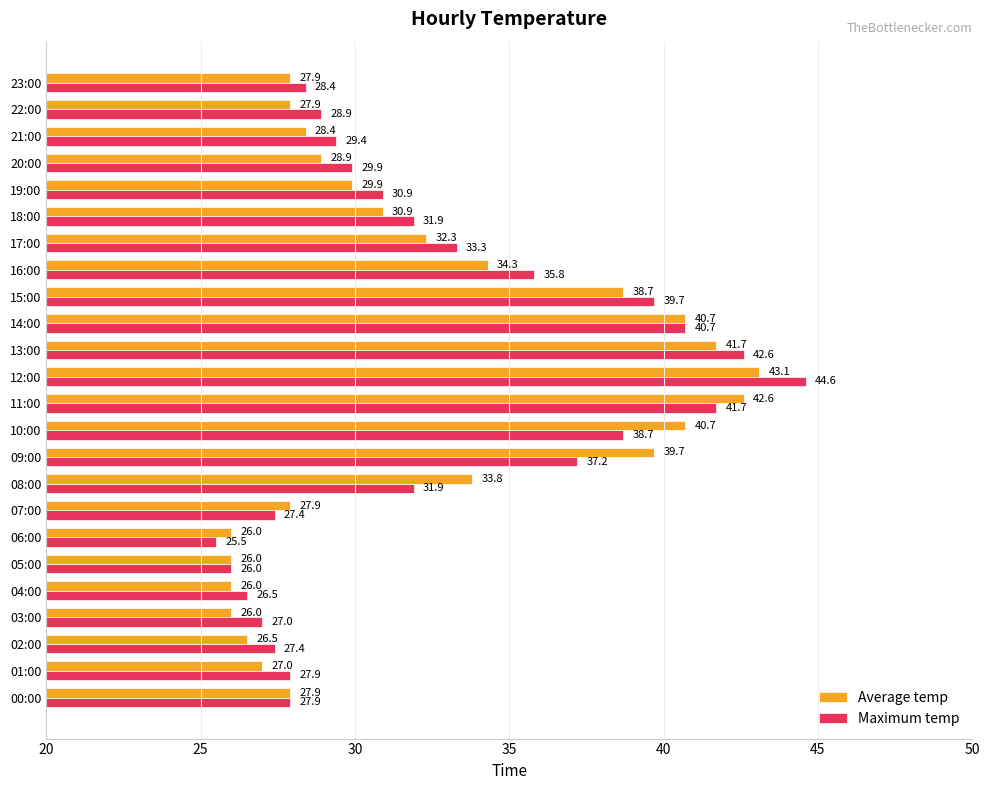

Is the value of Average temp at 16:00 greater than the value of Maximum temp at 16:00?

No